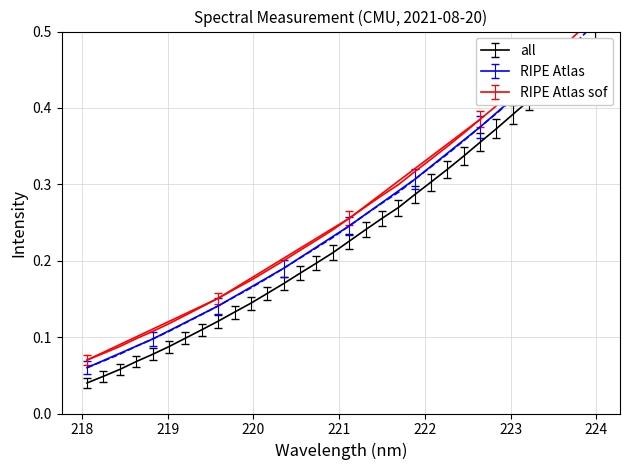

Which label corresponds to the largest value in the chart?

223.9802